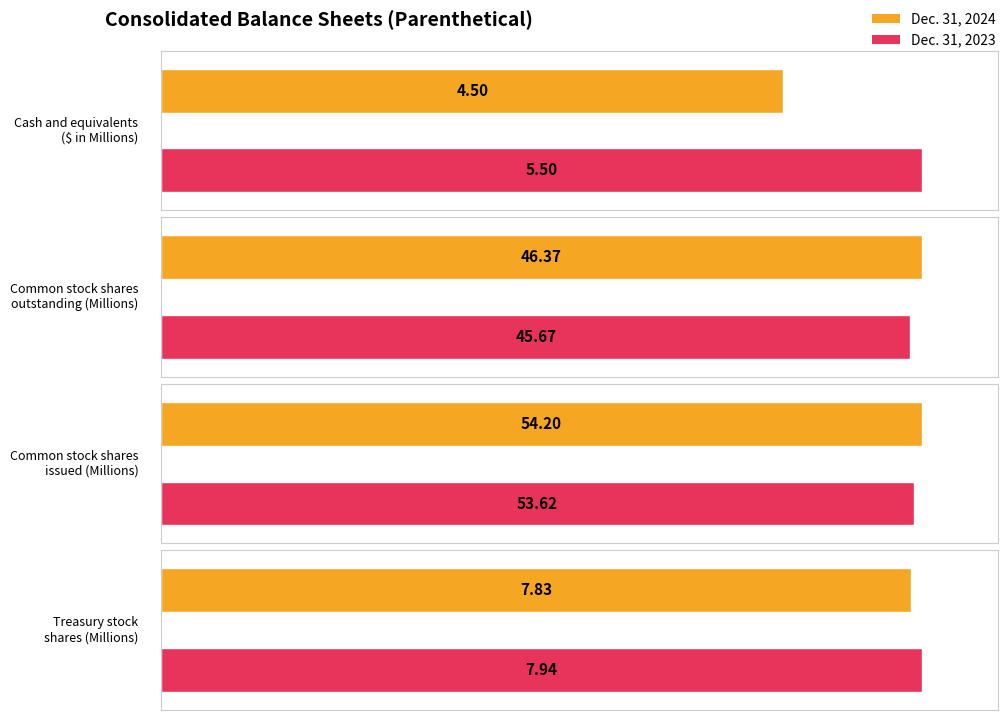

What is the label of the 2nd bar from the right?

Common stock shares
outstanding